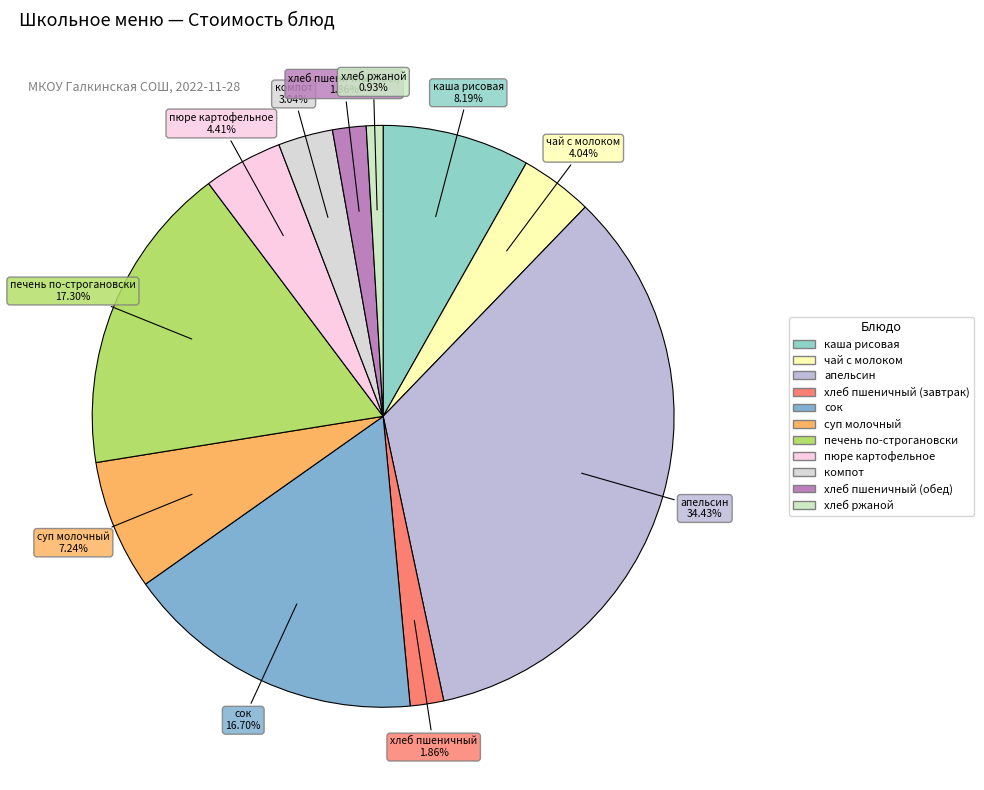

True or false: апельсин accounts for 34% of the total.

True